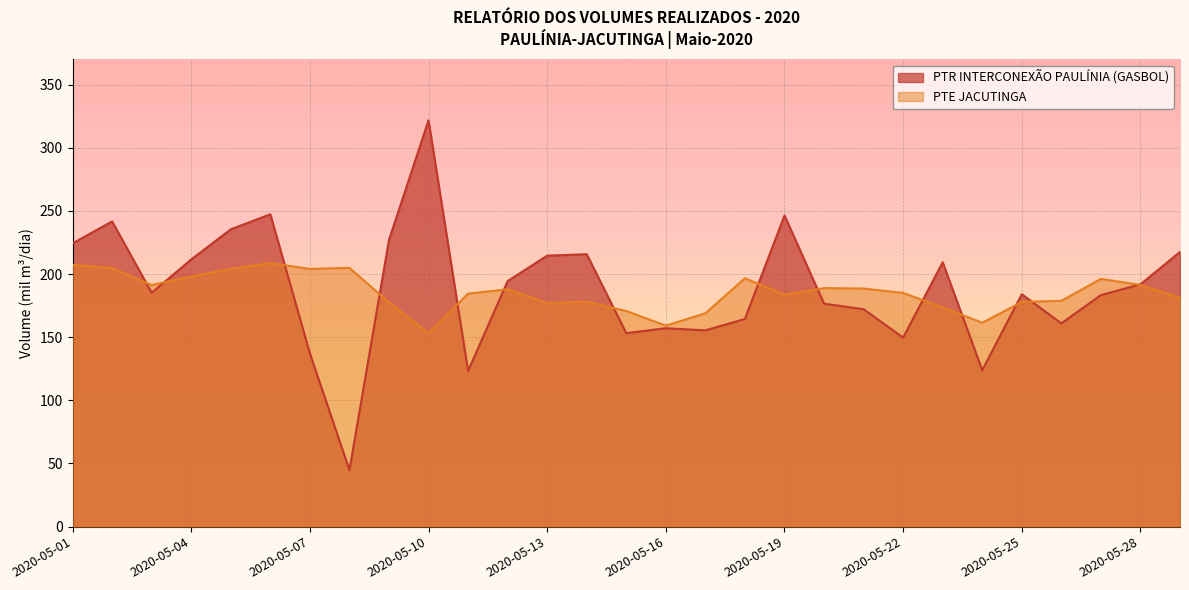

What is the difference between the second highest and second lowest values in the PTE JACUTINGA series?

48.2